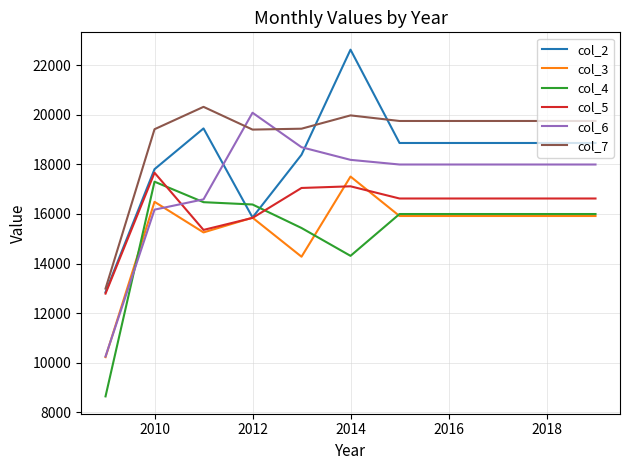

What is the greatest value displayed?

22629.2